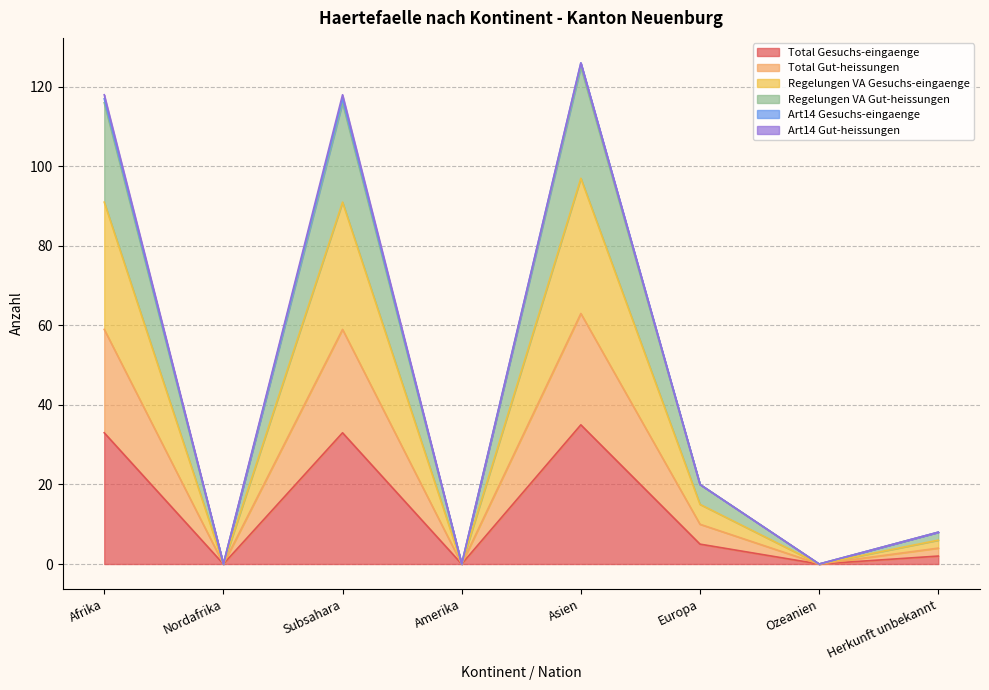

What is the highest value of the Total Gesuchs-eingaenge series?

35